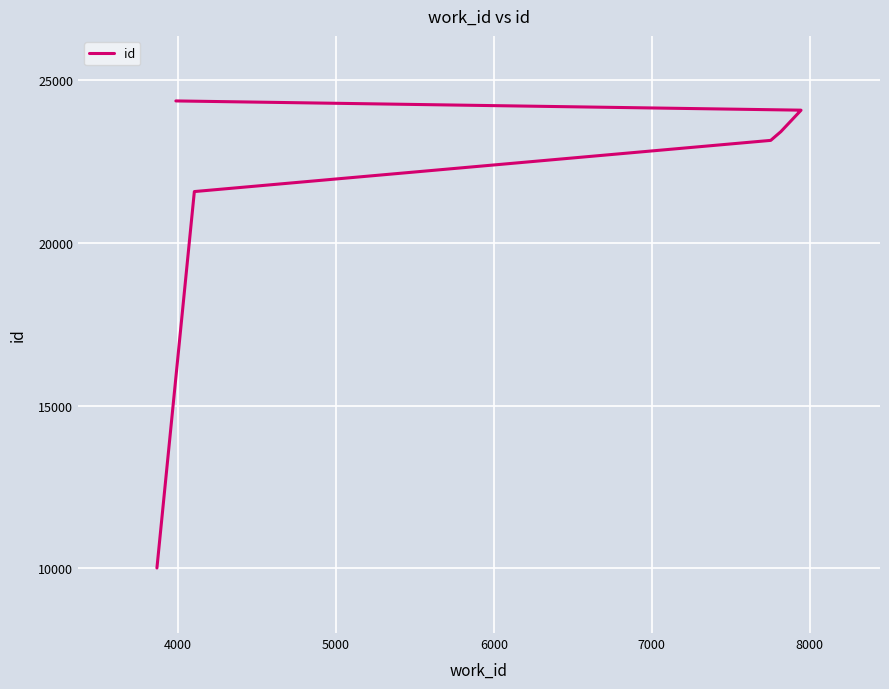

What is the ratio of the value at 8000 to the value at 4000?

1.1